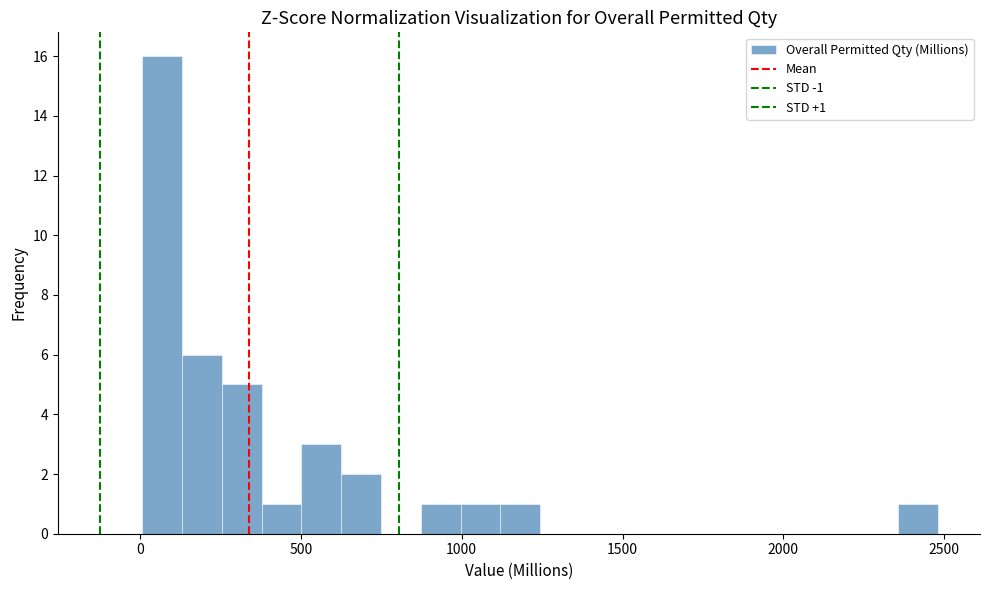

Read against the x-axis, roughly where is the centre of the tallest bar?

50